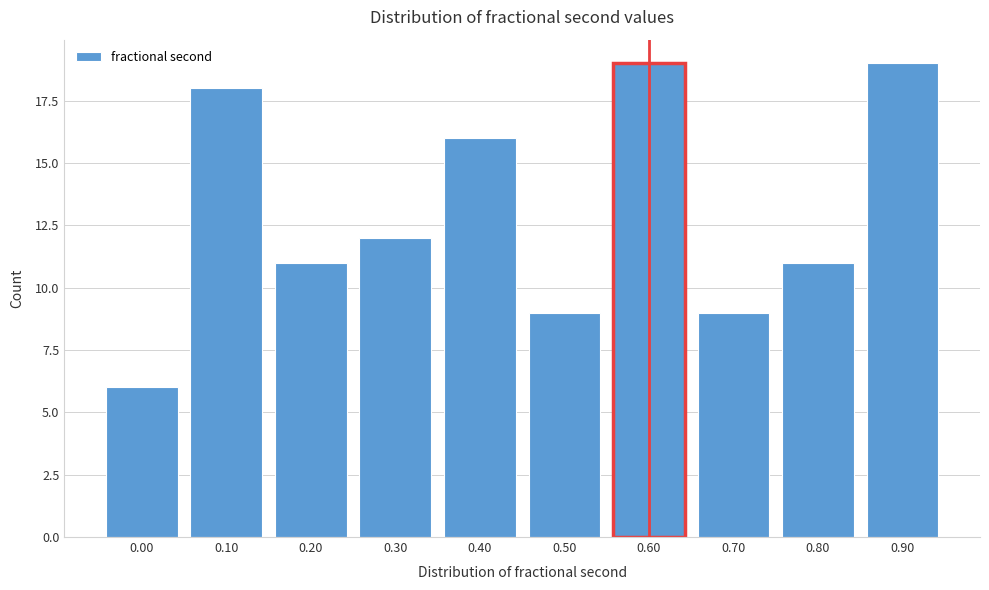

Reading right to left, what are all the values shown in this chart?

0.90=19	0.80=11	0.70=9	0.60=19	0.50=9	0.40=16	0.30=12	0.20=11	0.10=18	0.00=6